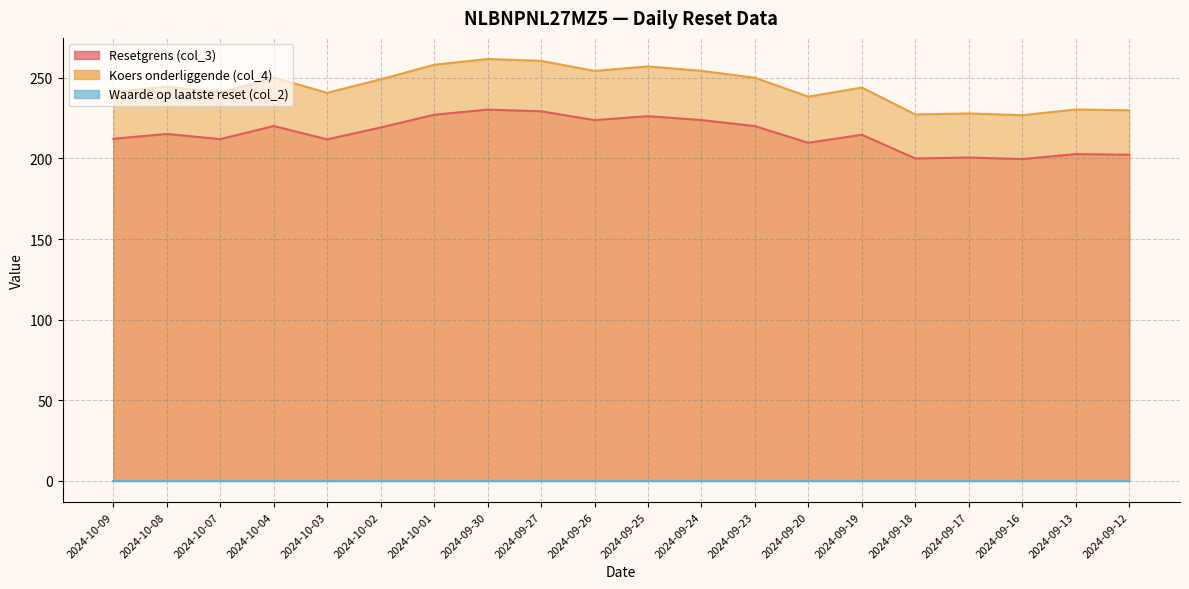

What is the total value across all series at 2024-09-26?

477.9